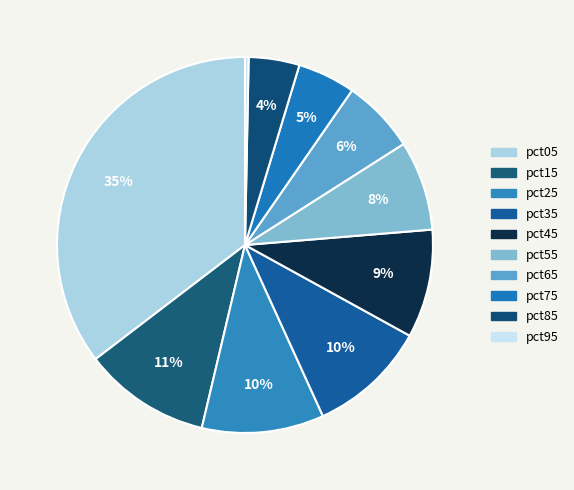

Does pct25 account for over 50% of the chart?

No